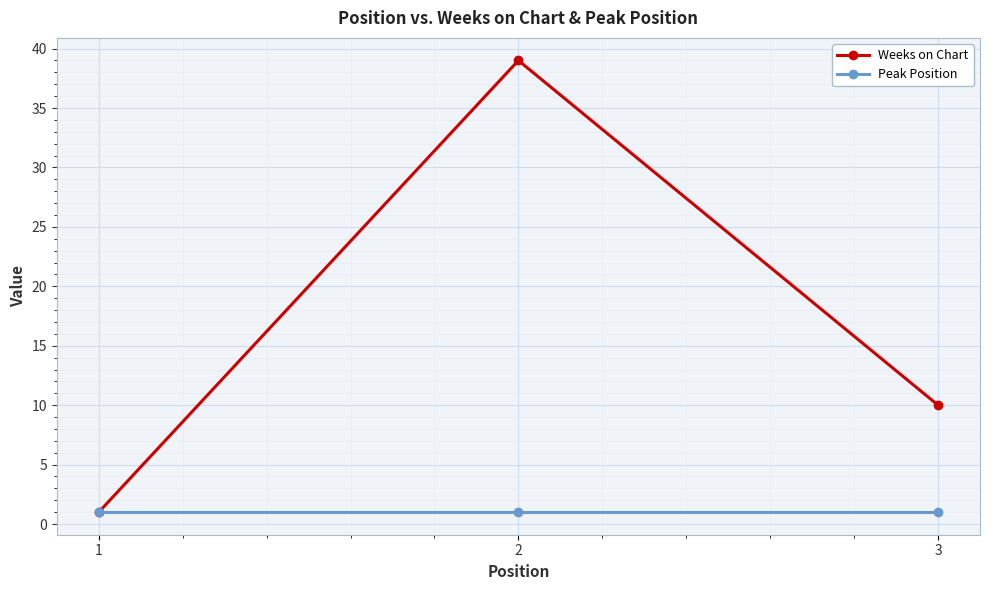

At which category is the sum across all series the highest?

2